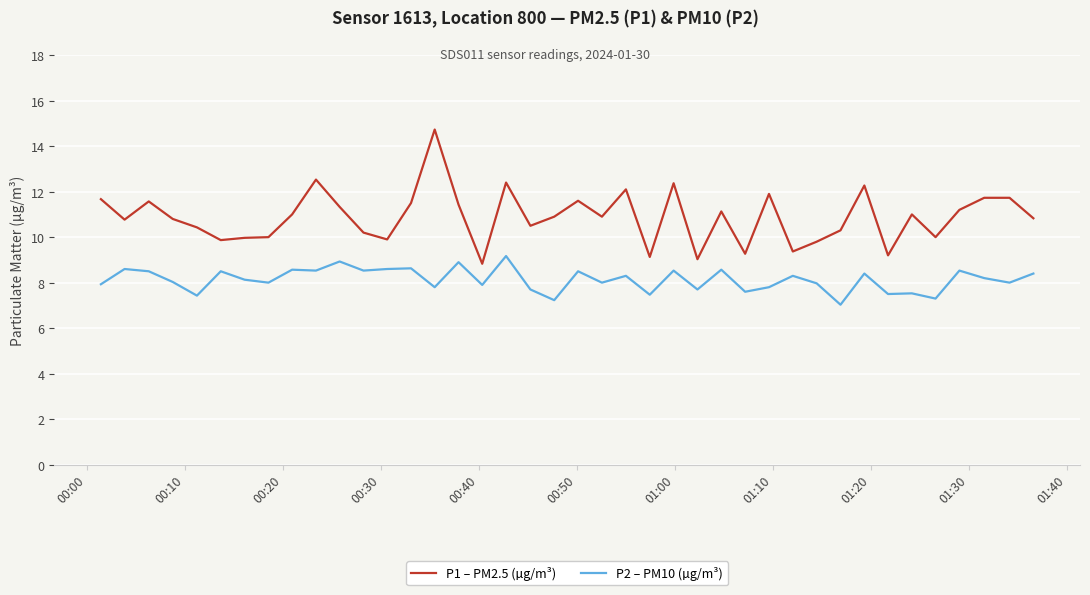

What is the sum of all P2 – PM10 (µg/m³) values?

325.2